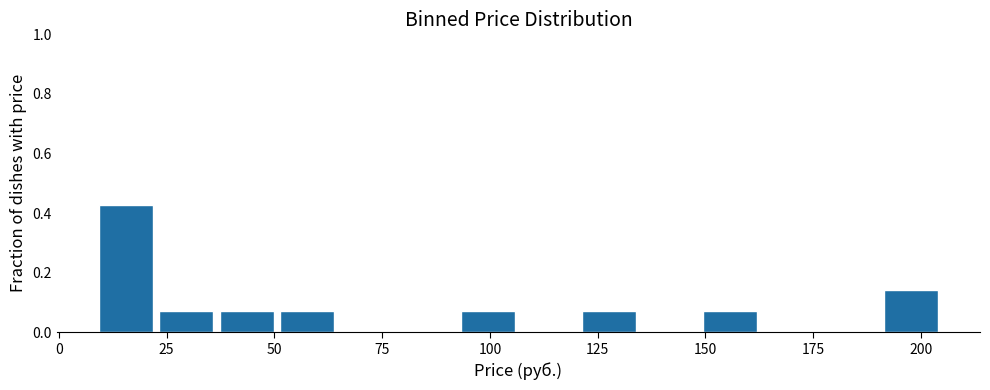

Read against the x-axis, roughly where is the centre of the tallest bar?

15